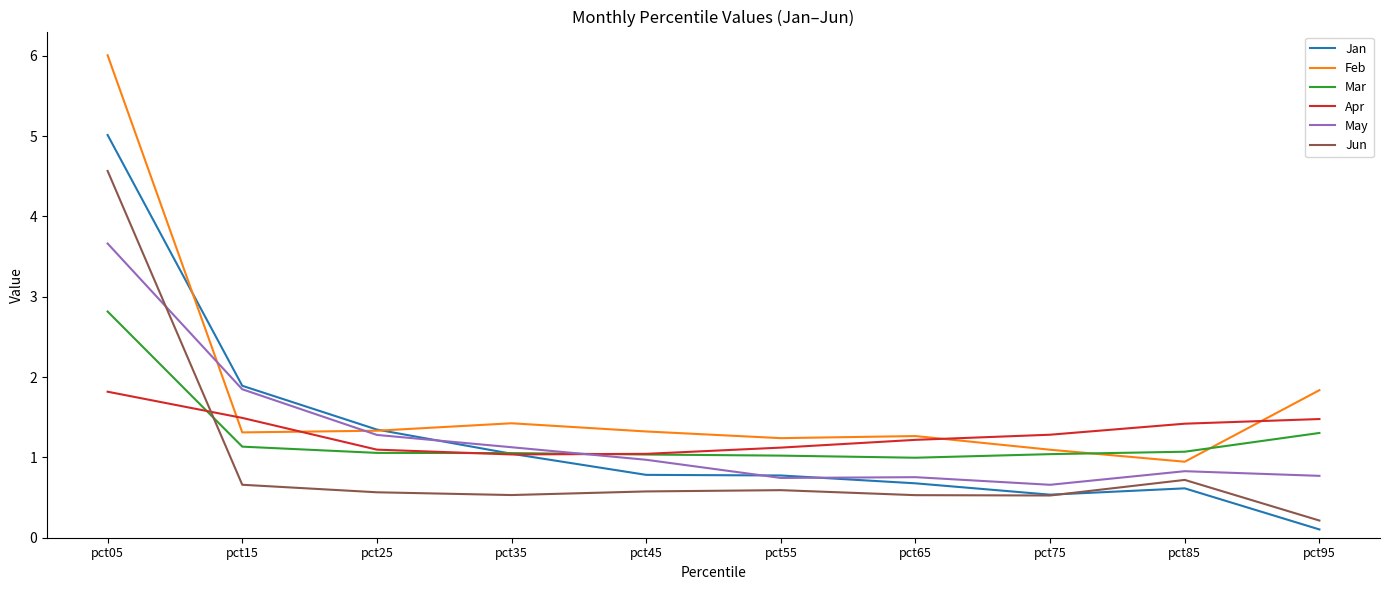

At which label does Mar first exceed 1?

pct05